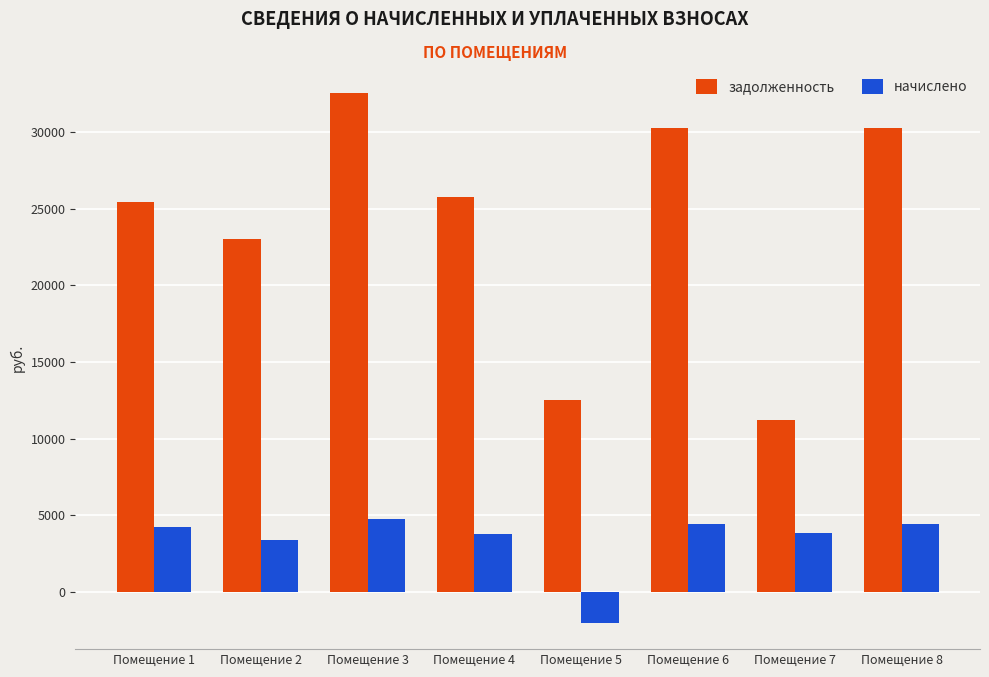

List the series in order of their peak value, highest first.

задолженность, начислено